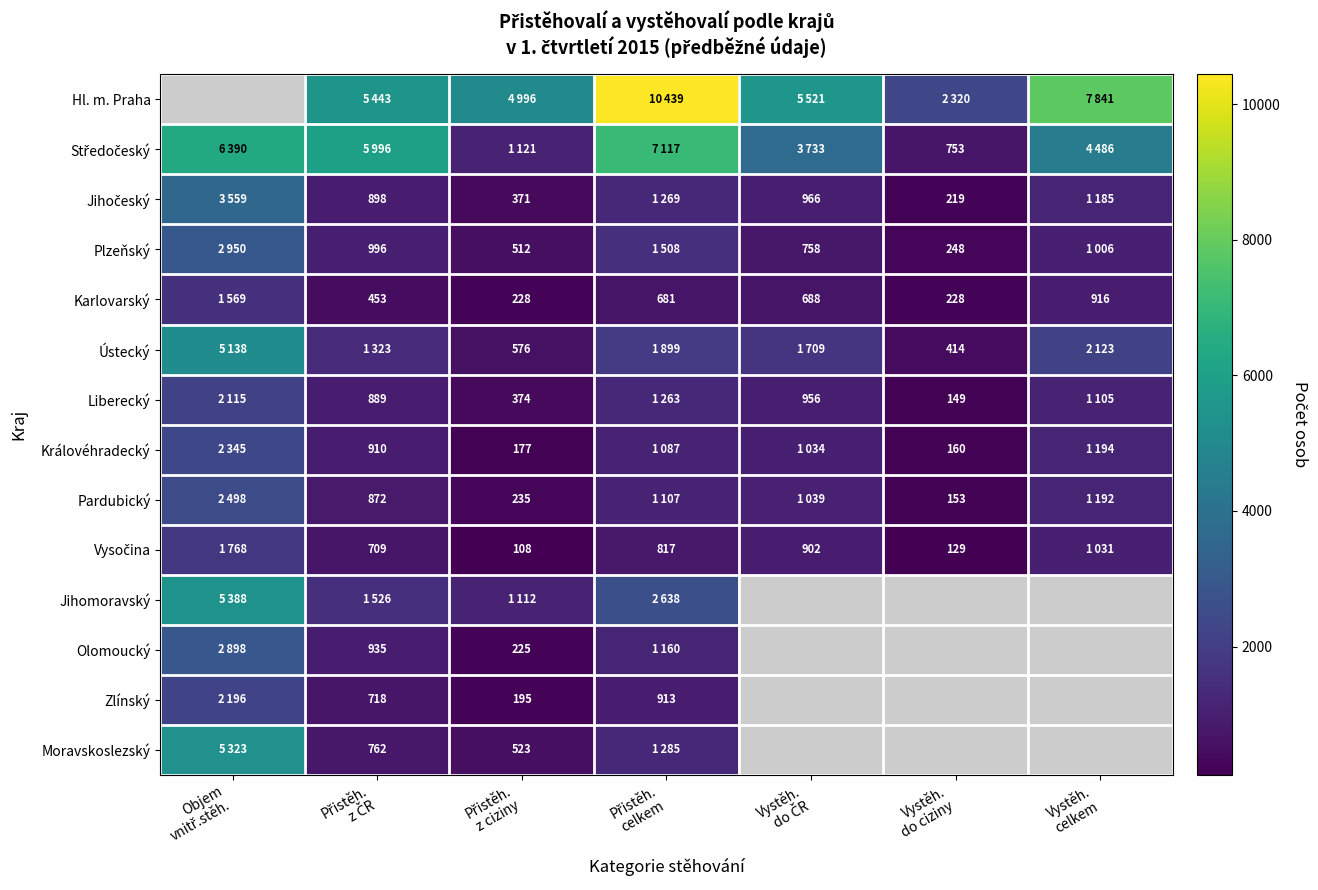

What is the spread (max minus min) of values at Vystěh.
do ČR?

4833.0